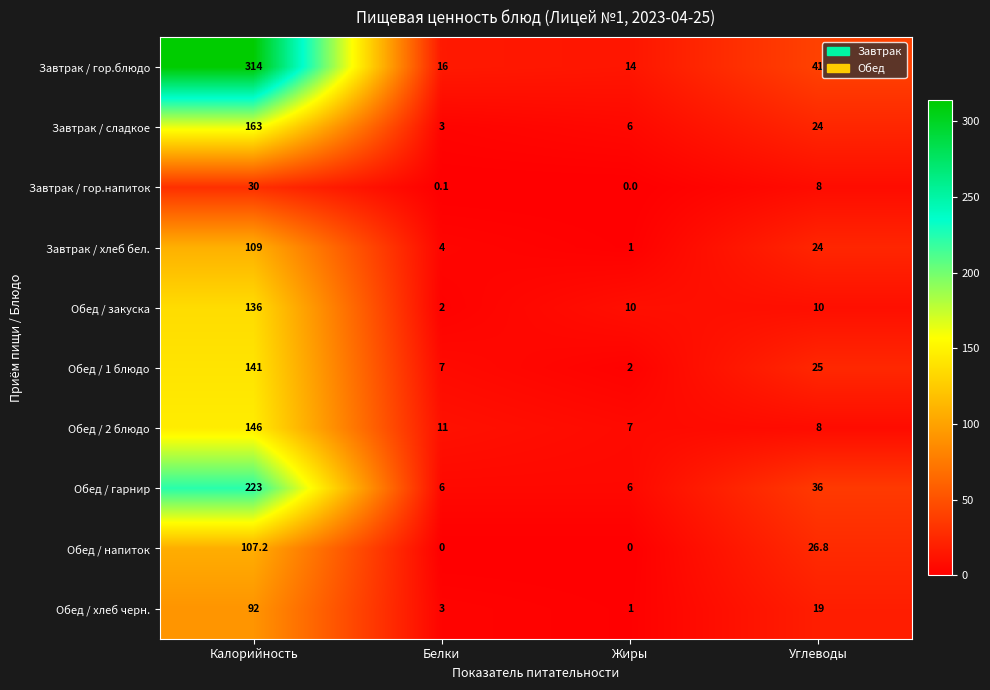

The value of Завтрак / гор.блюдо at Калорийность is 314.0. True or false?

True